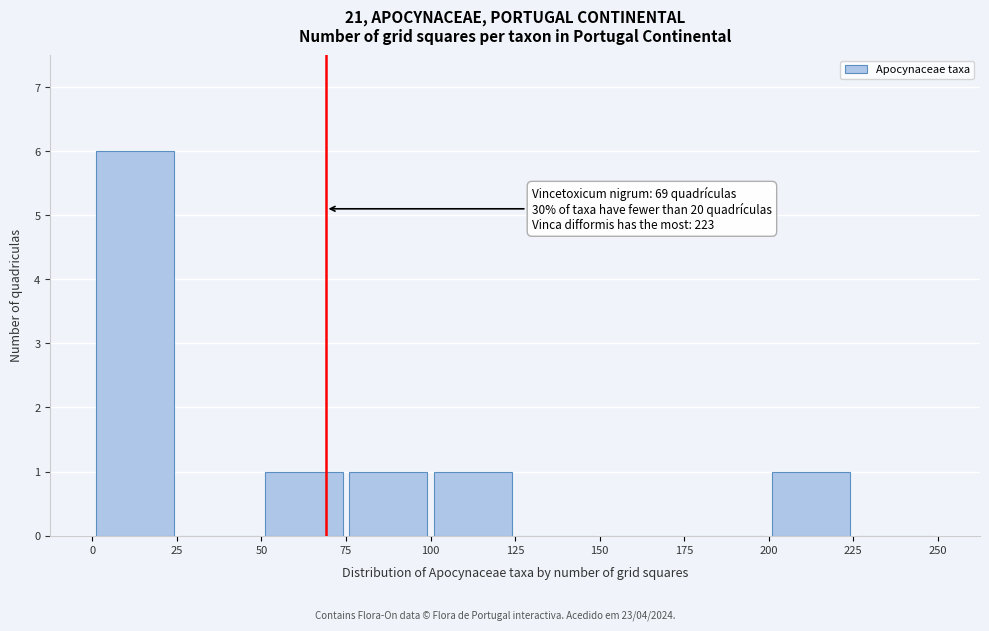

Which range on the x-axis has the tallest bar?

0 to 25